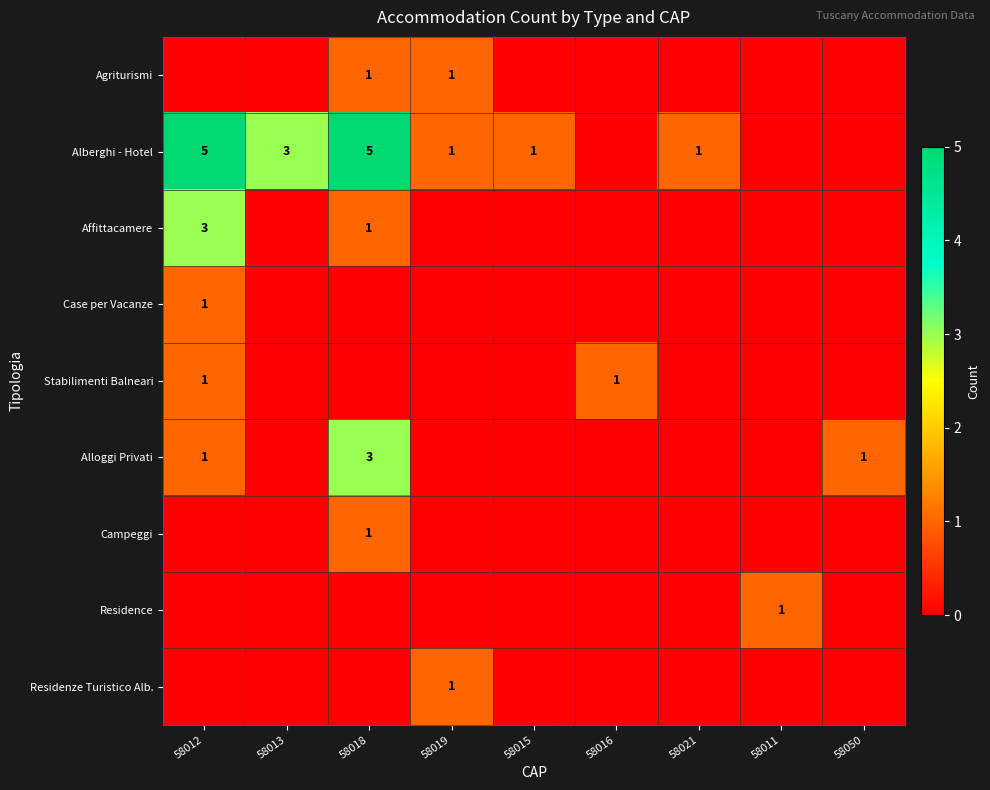

Is the value of Alloggi Privati at 58050 greater than the value of Residenze Turistico Alb. at 58011?

Yes